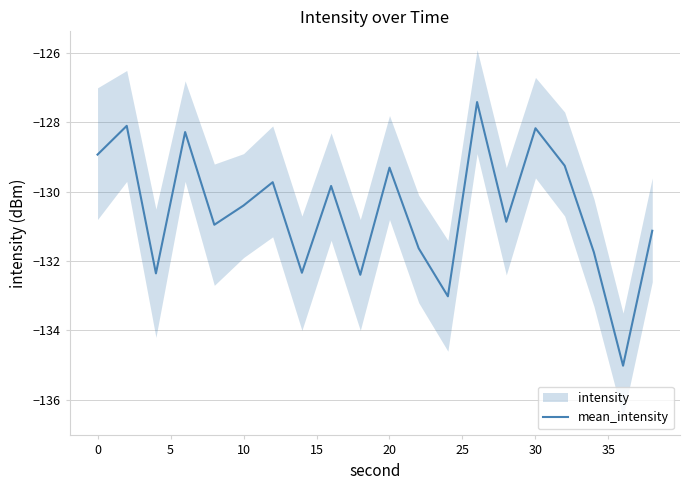

Is this an area chart (filled region under the line)?

No